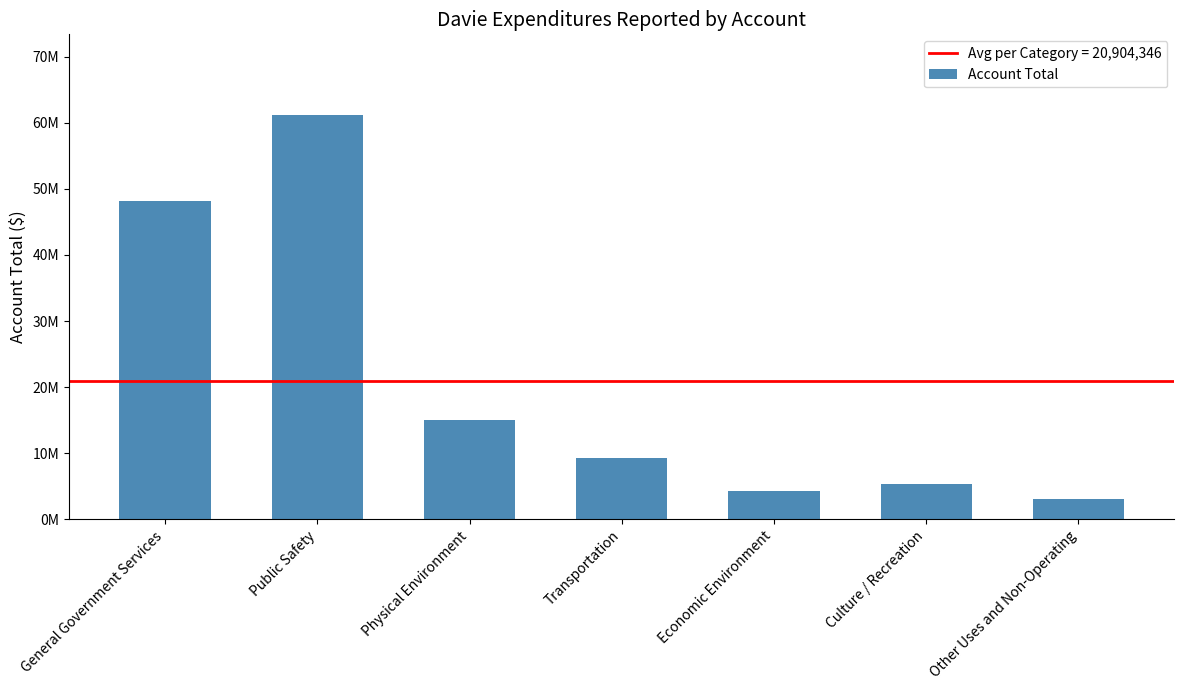

What is the label of the 4th bar from the right?

Transportation